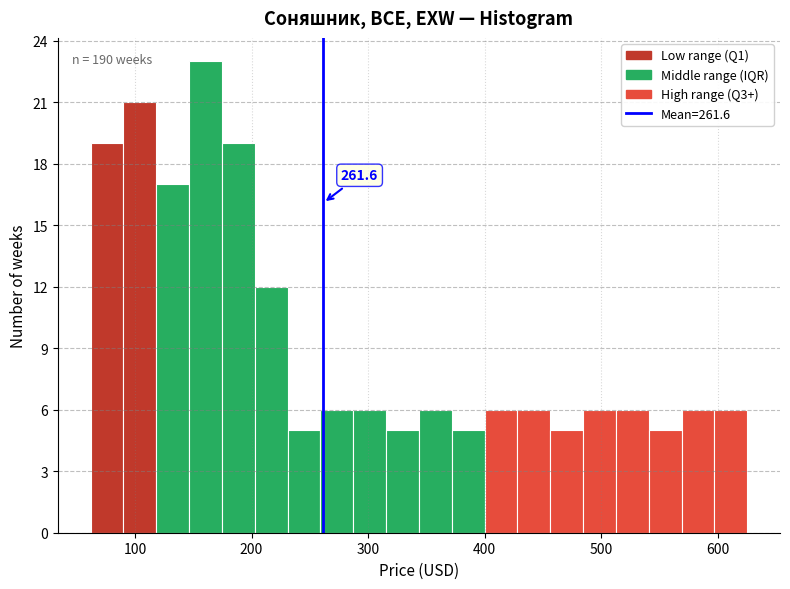

Read against the x-axis, roughly where is the centre of the tallest bar?

160